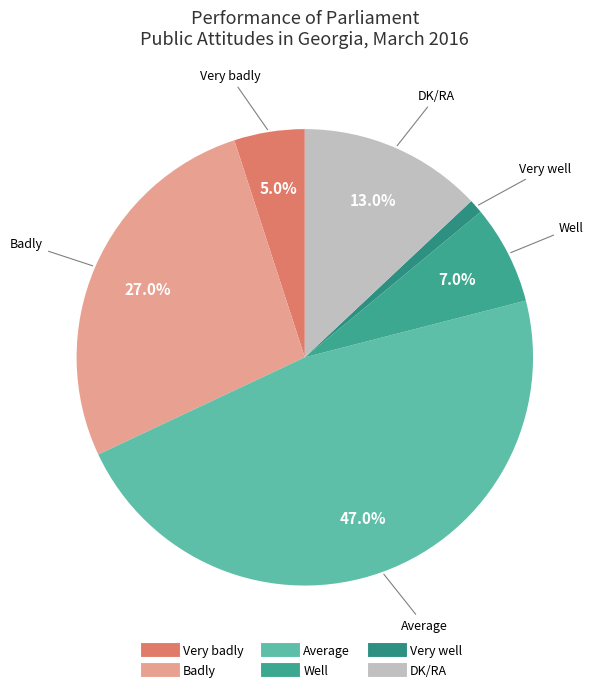

What is the ratio of the value at DK/RA to the value at Very well?

13.0